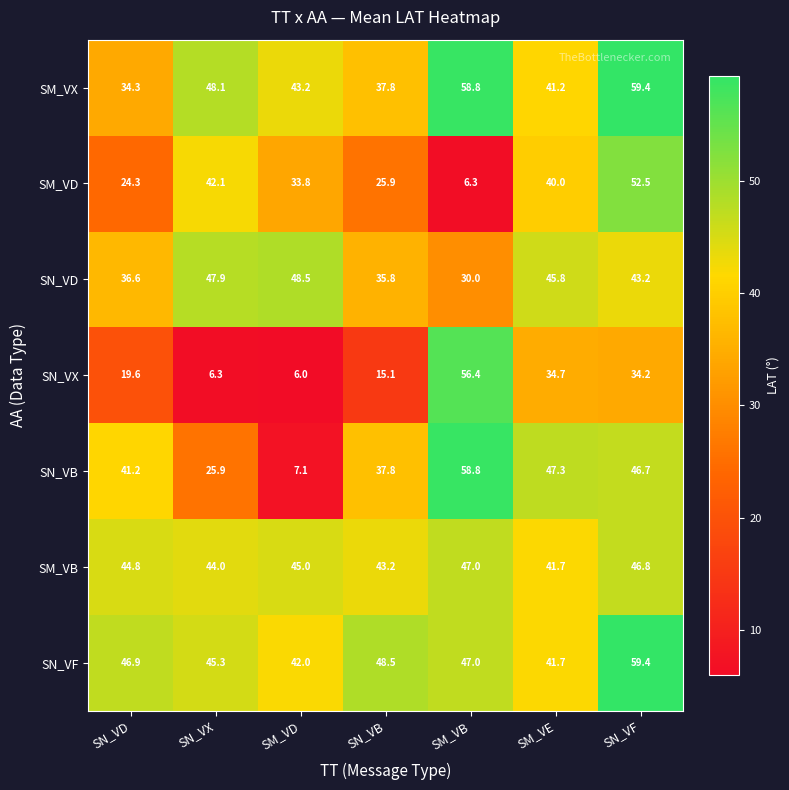

What is the sum of all SN_VD values?

287.8